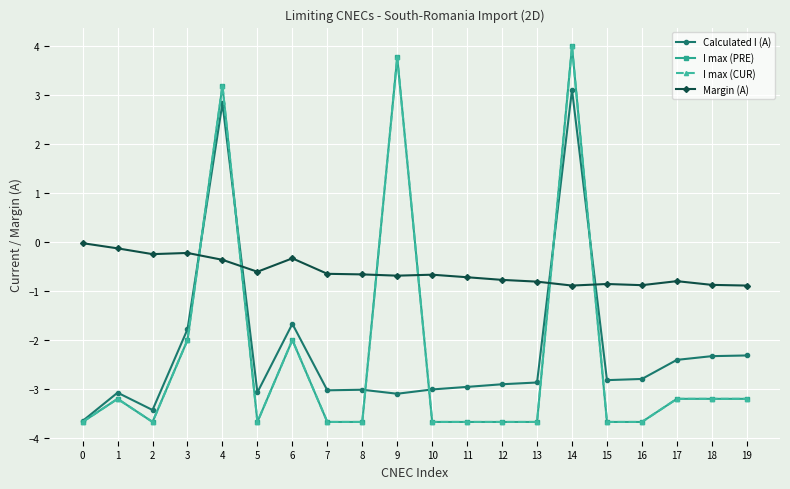

What is the total value across all series at 18?

-9.6